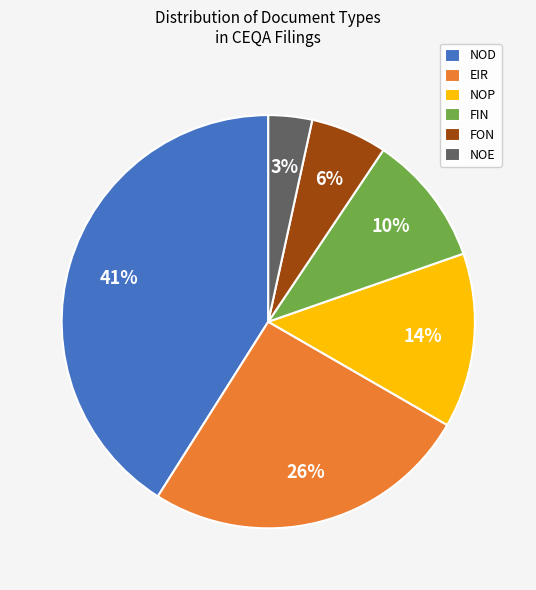

What is the ratio of the value at FIN to the value at FON?

1.7